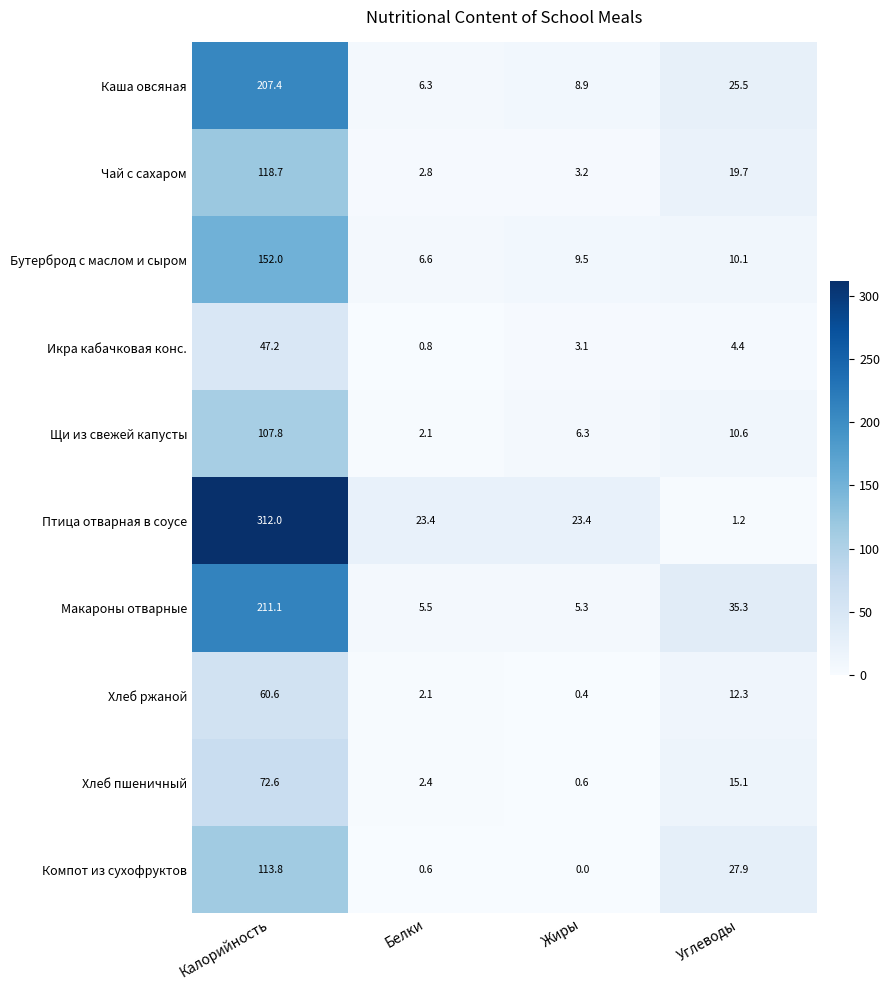

Which category has the lowest value in the Бутерброд с маслом и сыром series?

Белки